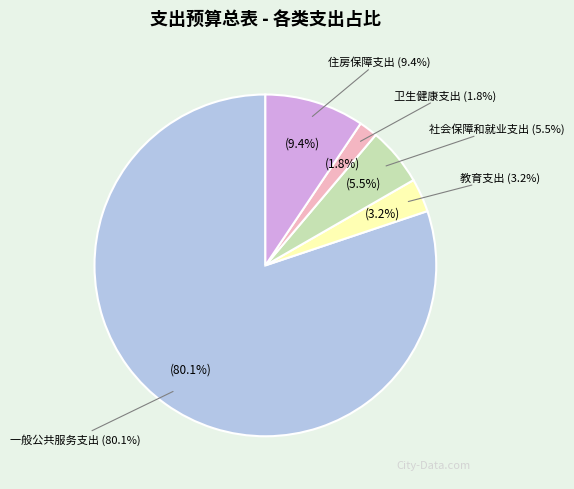

Rank the categories by value from lowest to highest.

卫生健康支出, 教育支出, 社会保障和就业支出, 住房保障支出, 一般公共服务支出